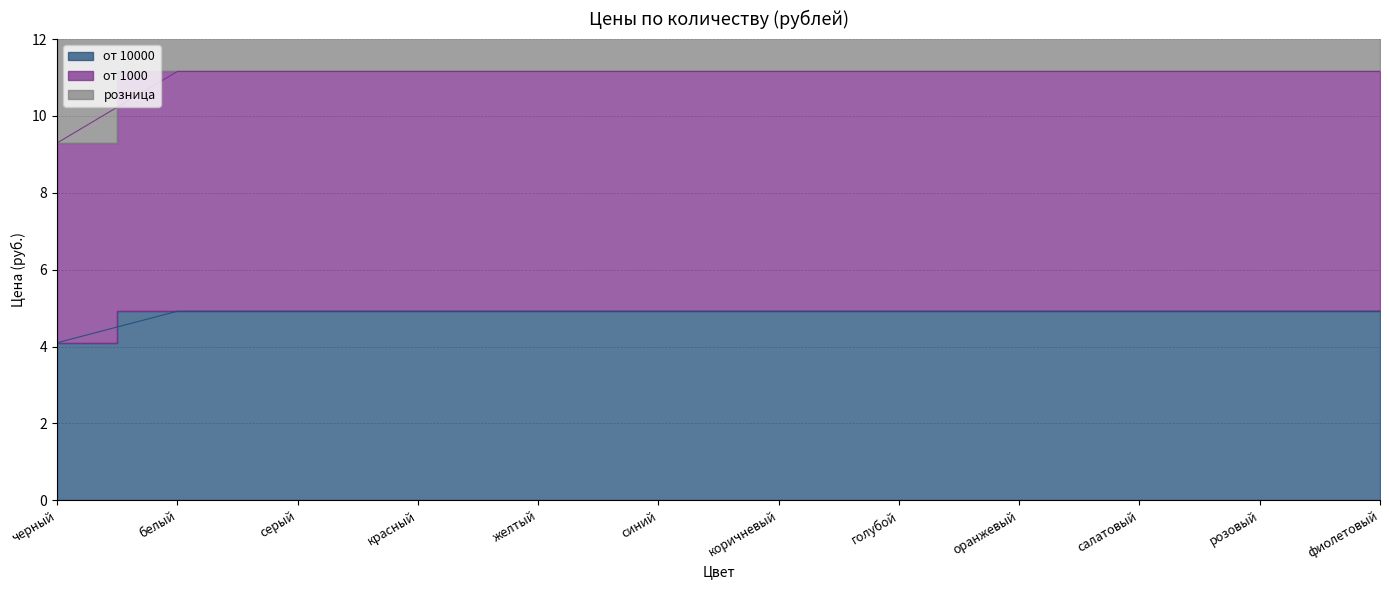

What is the value of the от 10000 point at the 12th from the left?

4.9